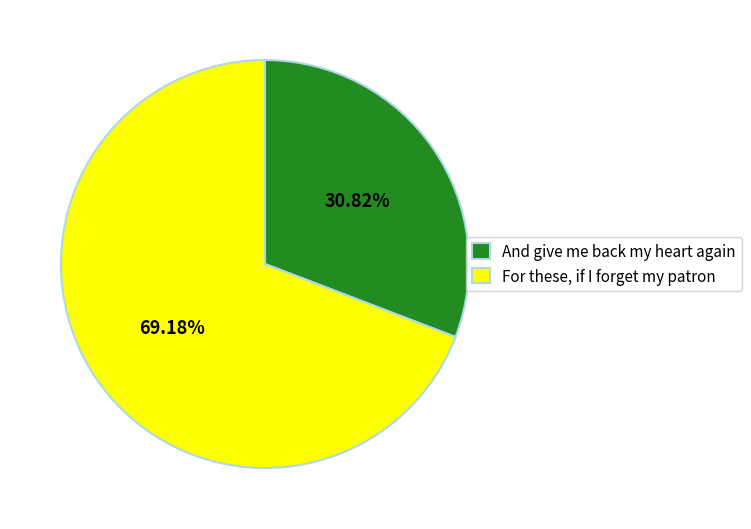

What is the majority slice?

For these, if I forget my patron